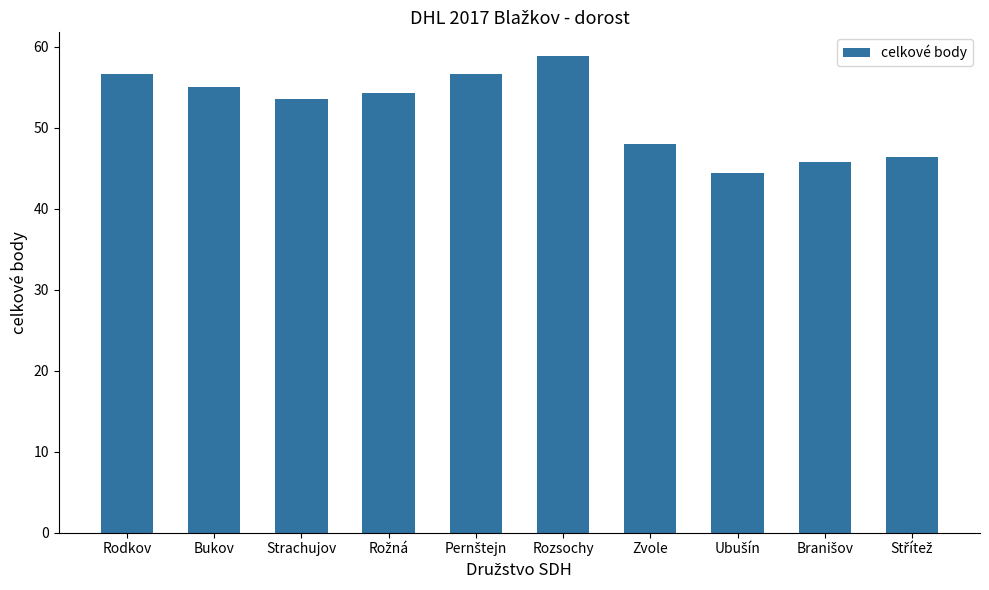

What is the label of the 8th bar from the right?

Strachujov